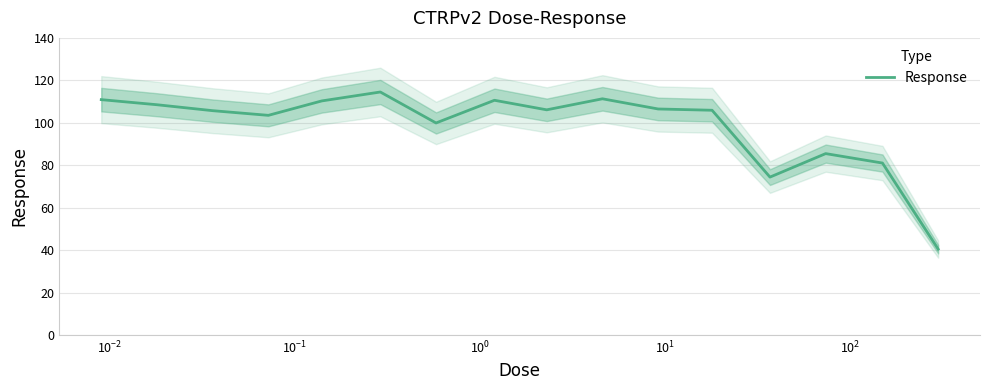

What is the maximum value for Response?

114.5